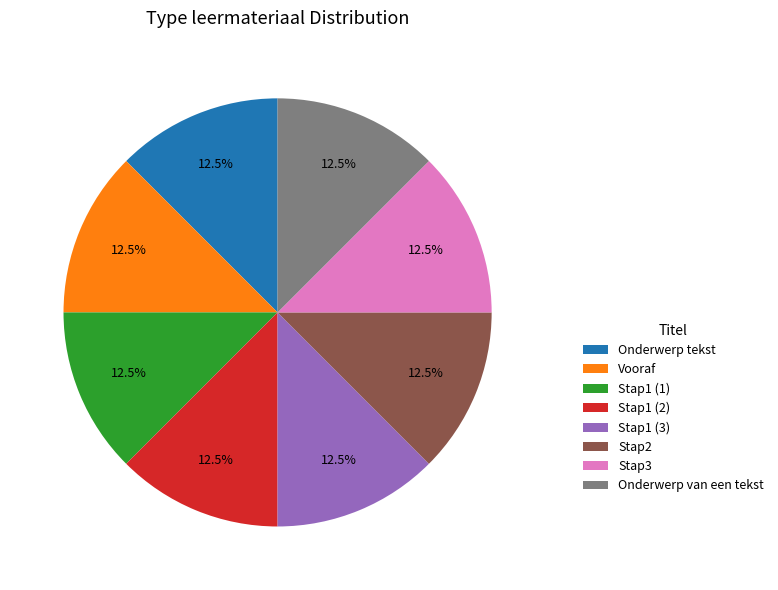

Is Stap1 (1) the majority of the pie?

No